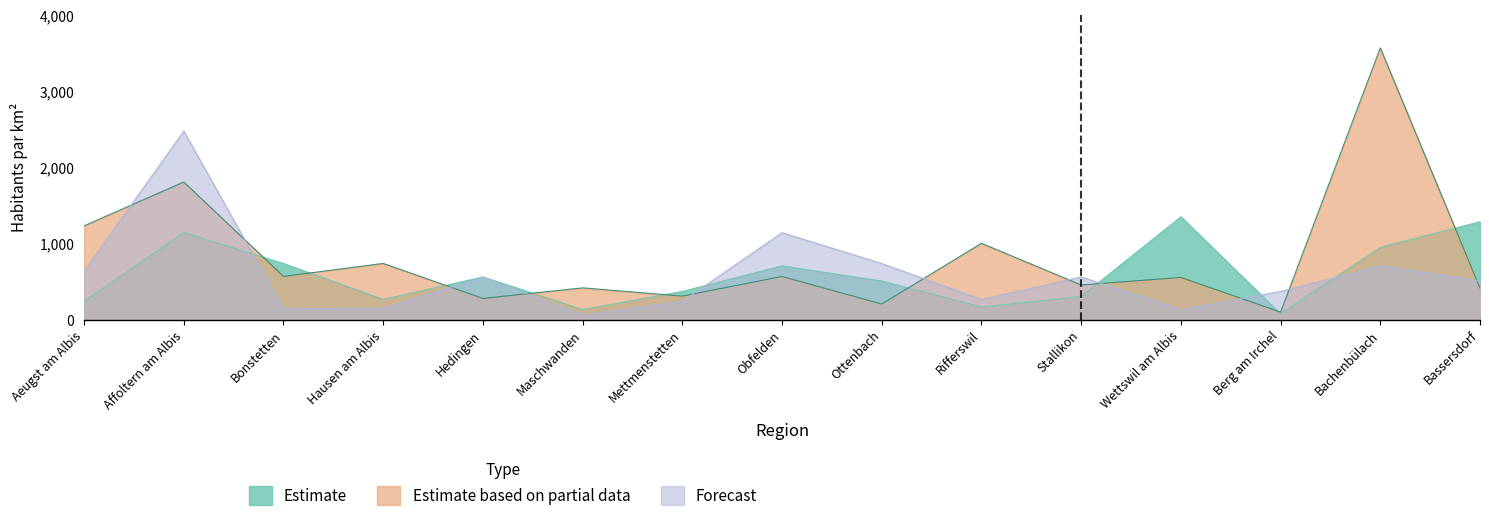

How many values in the Forecast series exceed 511?

8